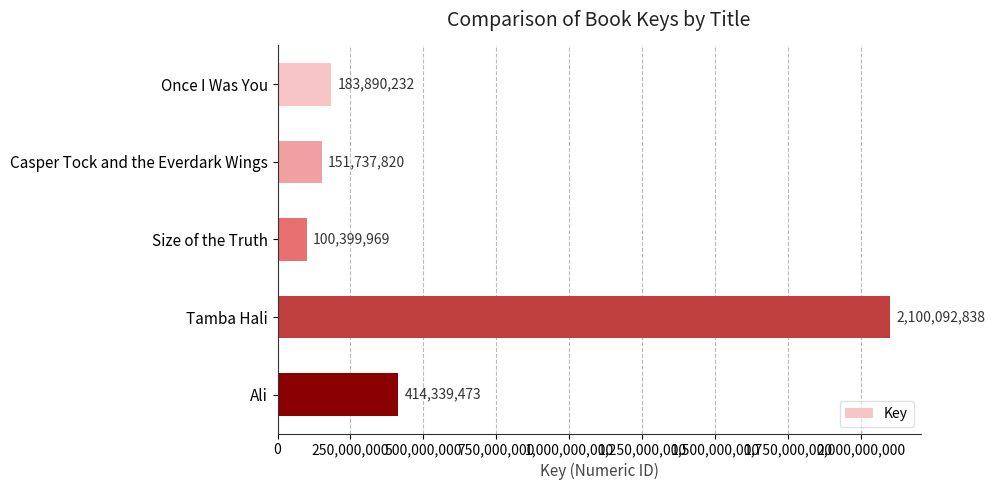

What is the greatest value displayed?

2100092838